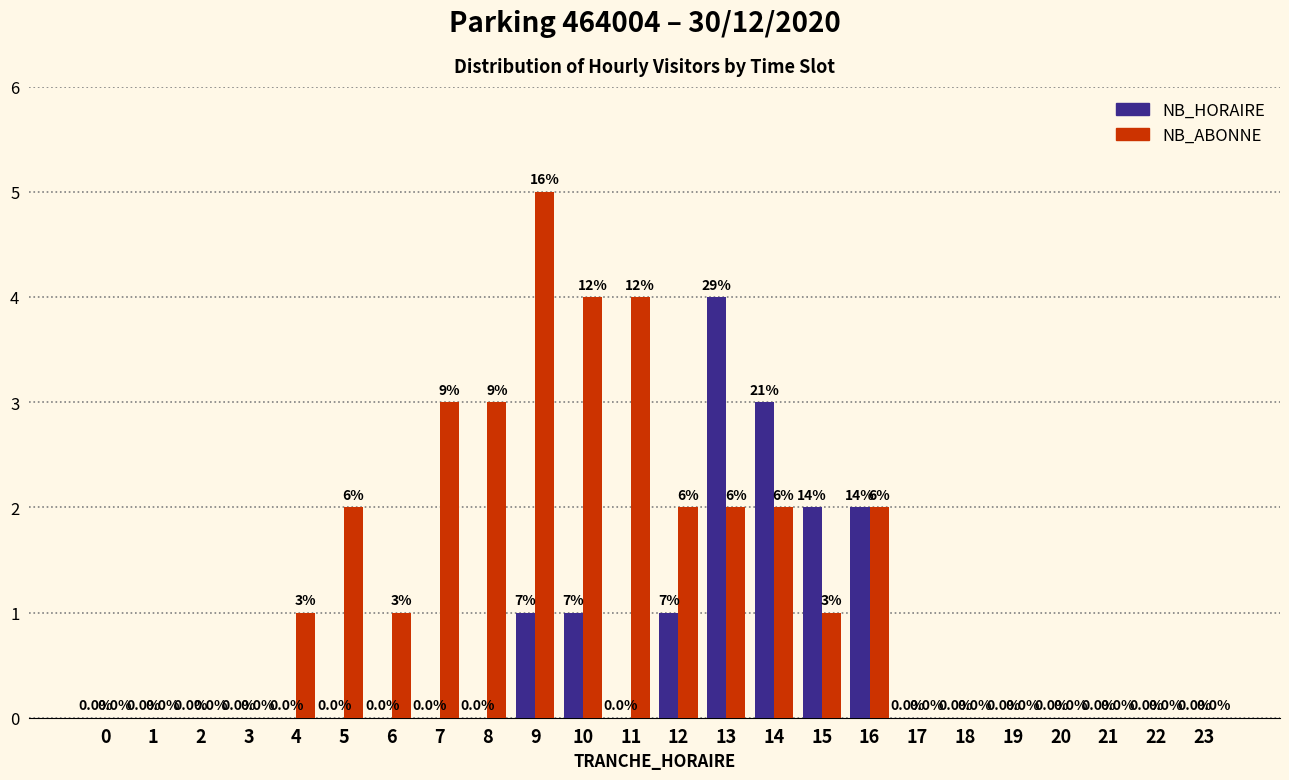

Between 2 and 14, which series saw the biggest shift?

NB_HORAIRE